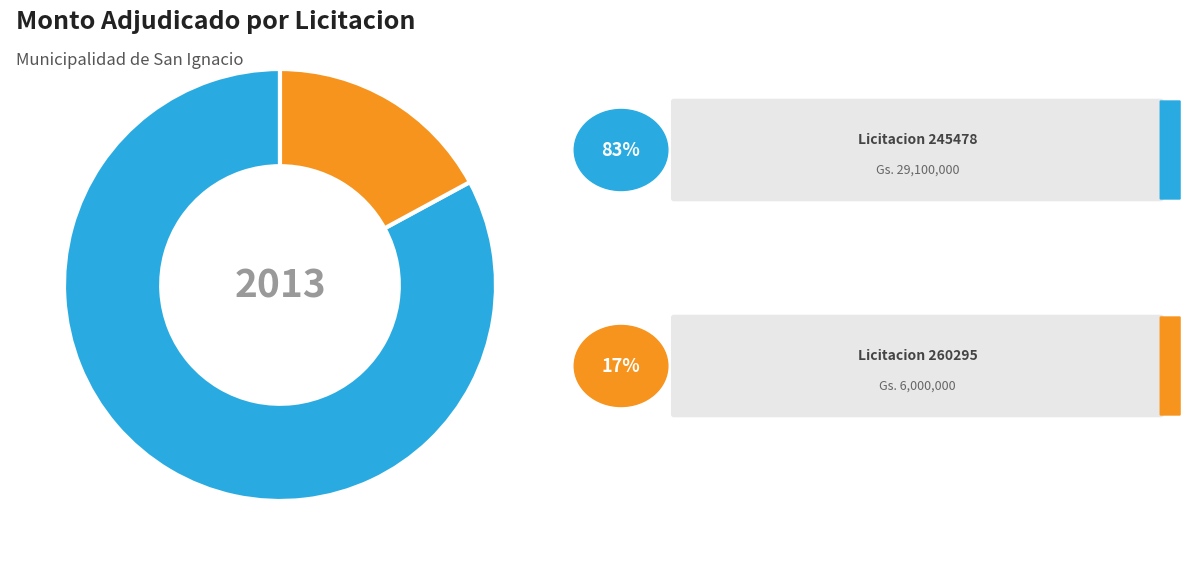

Is there a majority slice in this chart?

Yes